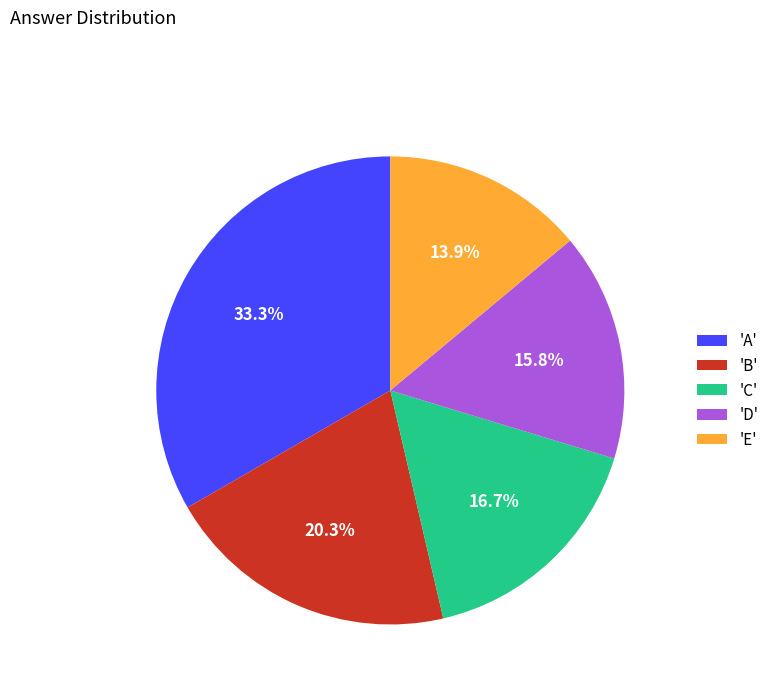

Does any single category account for the majority?

No